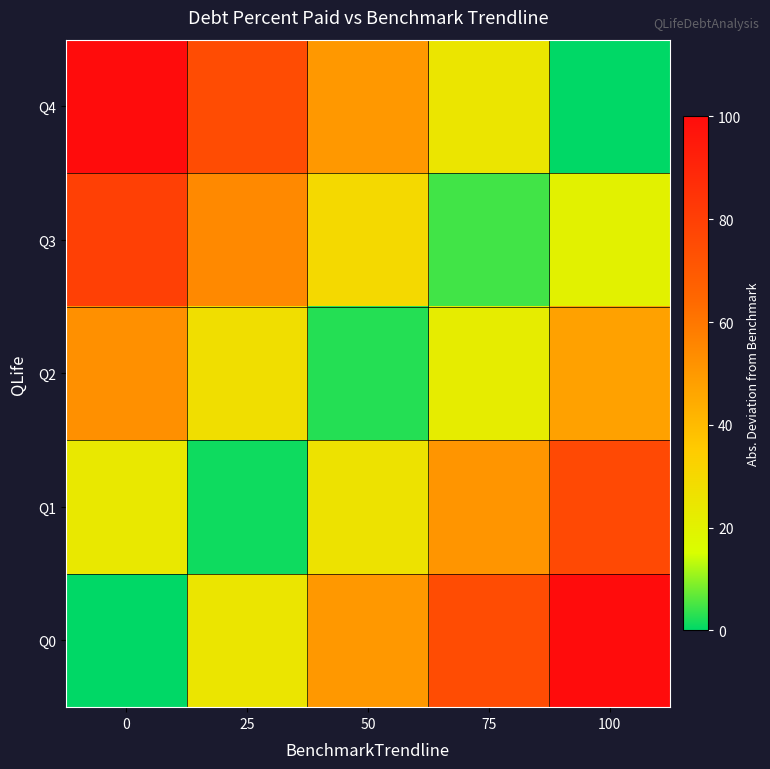

What is the difference between the highest and lowest values at 50?

47.5